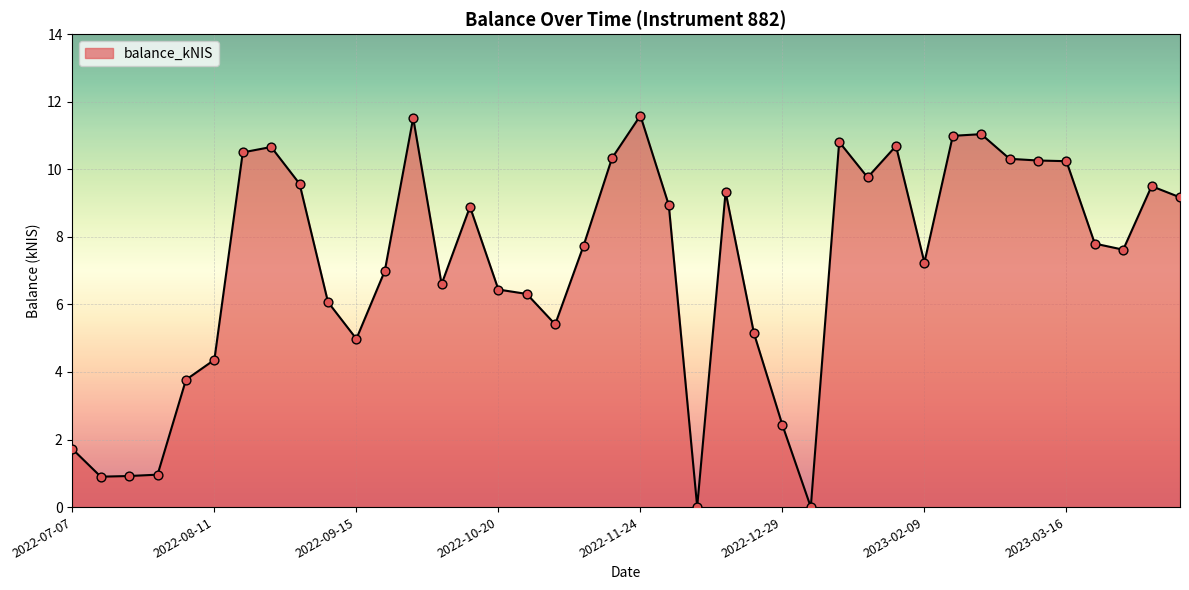

What is the difference between the maximum and minimum values?

11.6